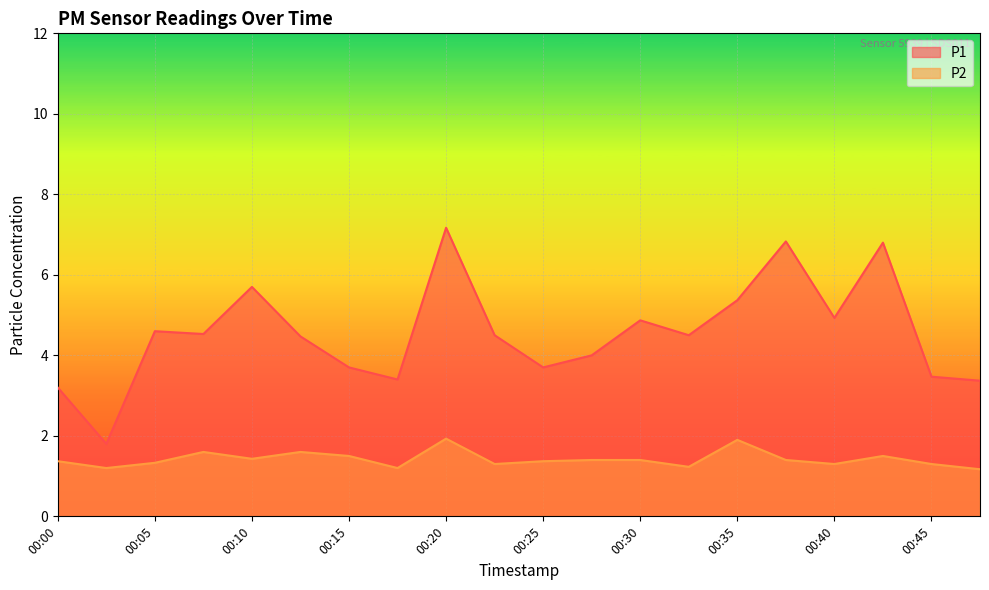

At how many categories does at least one series exceed 7?

1